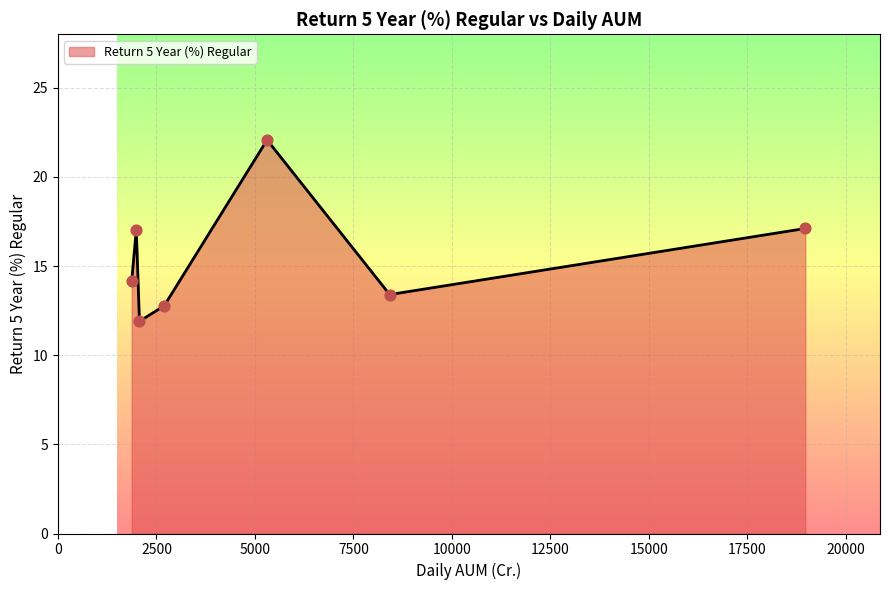

What is the greatest value displayed?

22.1